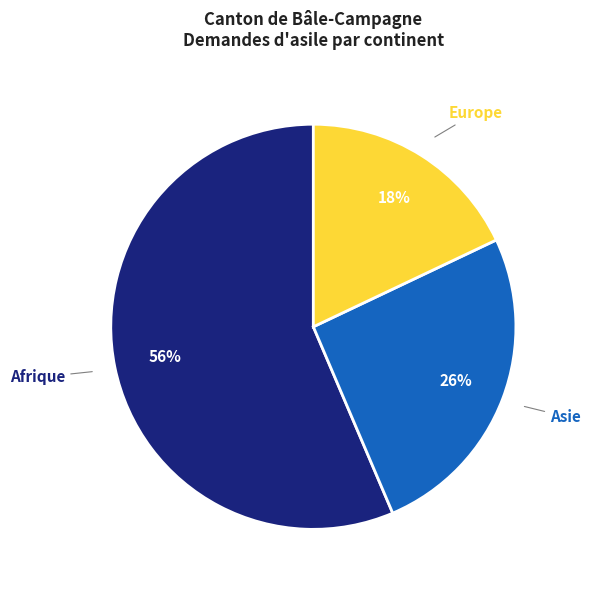

Does any single category account for the majority?

Yes